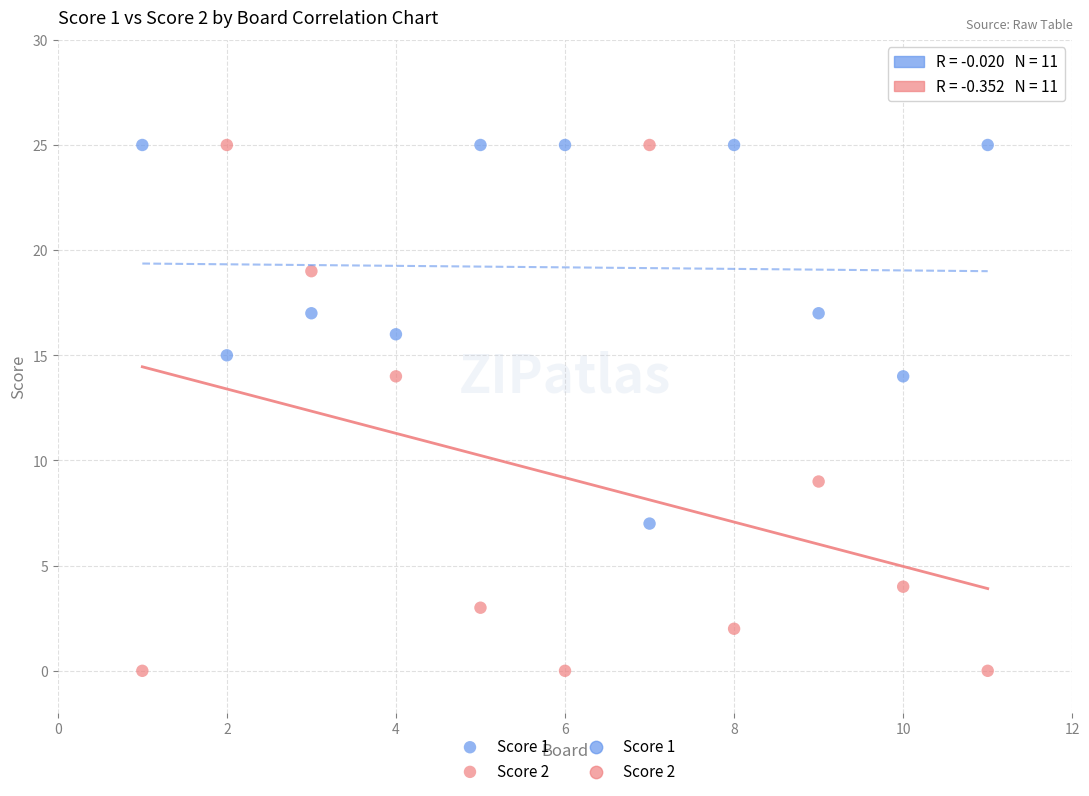

Across all data points, what is the range of X values (max minus min)?

10